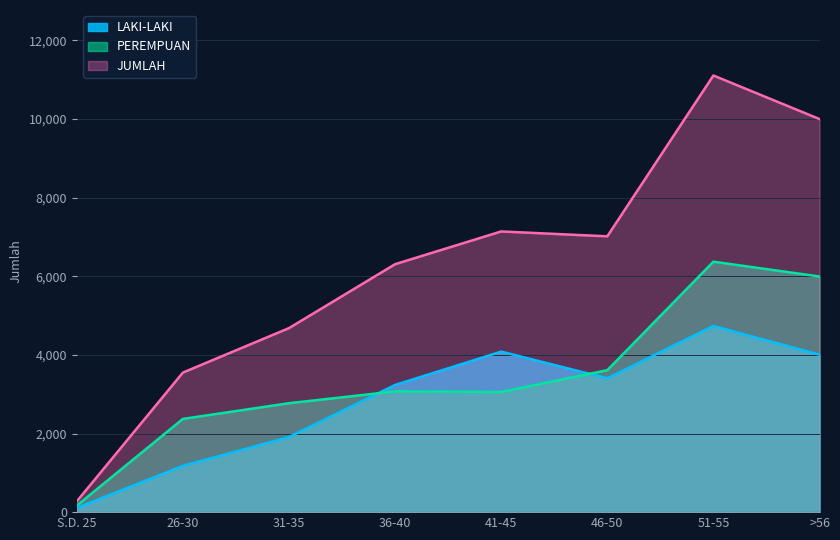

What is the label of the 8th point from the left?

>56